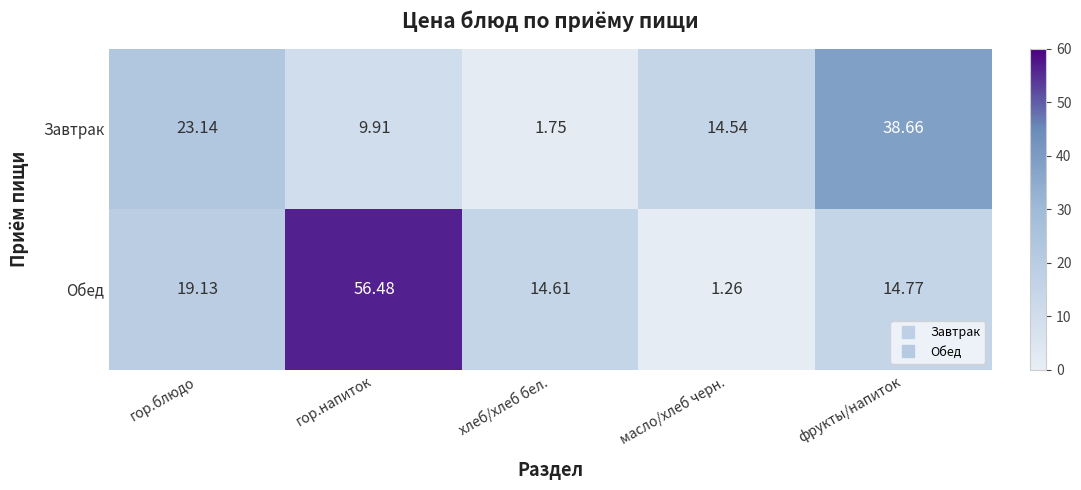

Where does the Завтрак series first go above 14?

гор.блюдо